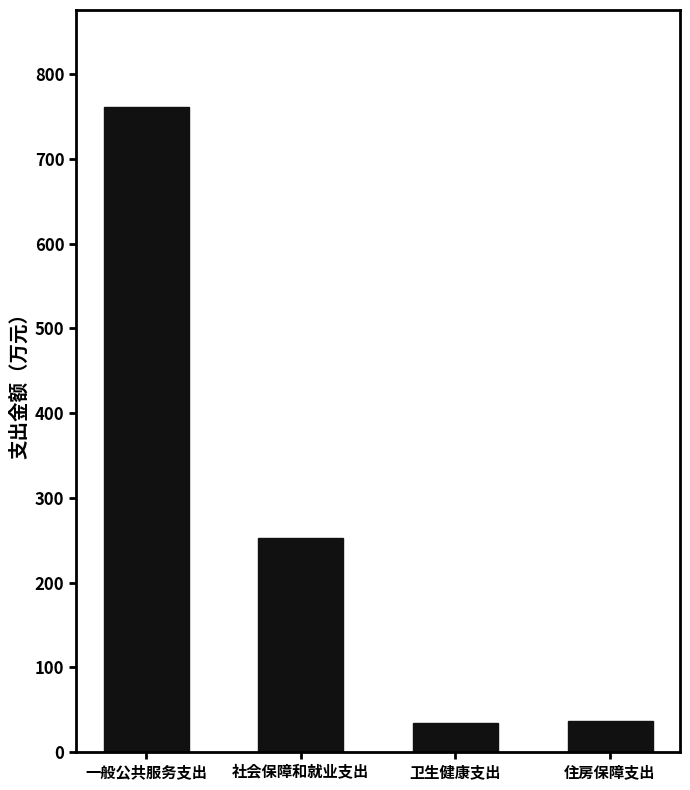

Is it true that the value at 卫生健康支出 is 34.5?

True